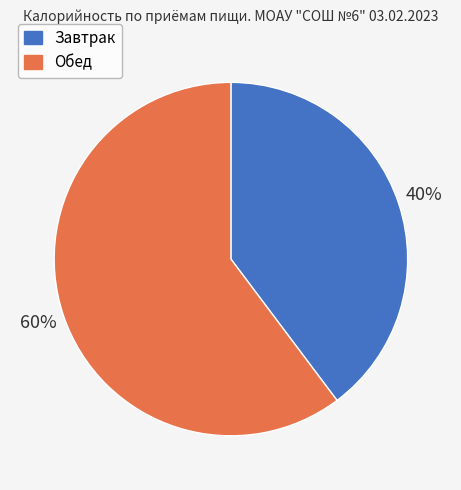

Does Завтрак account for over 50% of the chart?

No